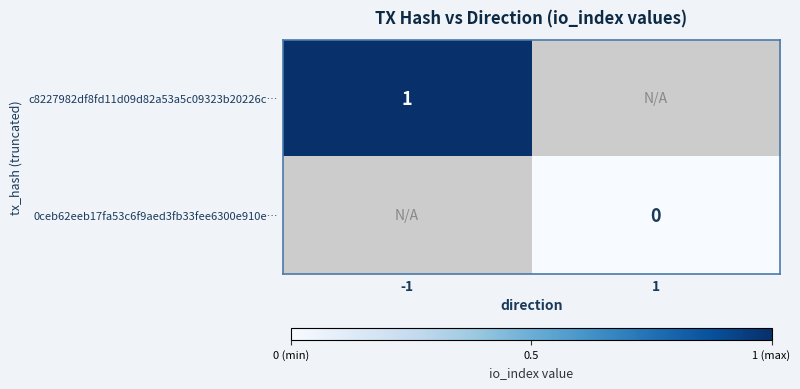

Is it true that c8227982df8fd11d09d82a53a5c09323b20226c… equals 1 at -1?

True